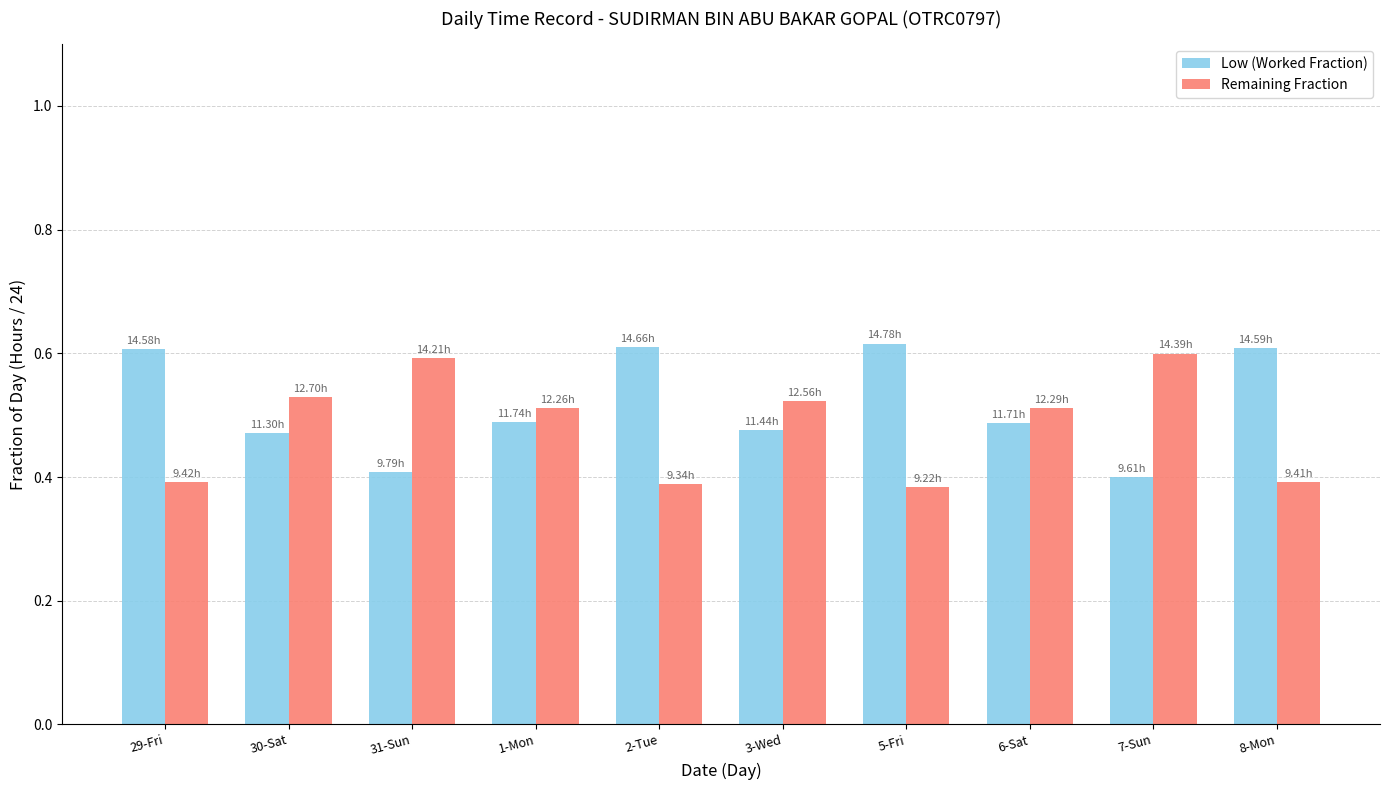

True or false: Low (Worked Fraction) has a value of 0.6 at 8-Mon.

True